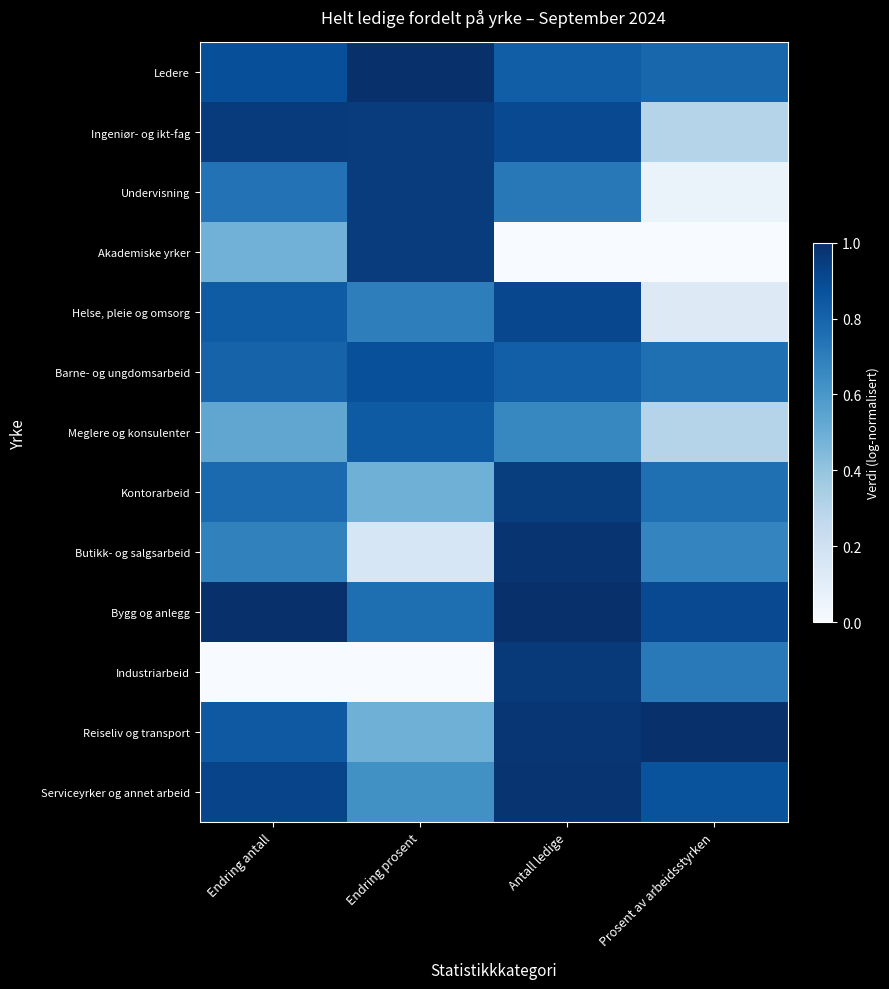

What is the difference between the highest and lowest values at Endring antall?

1.0